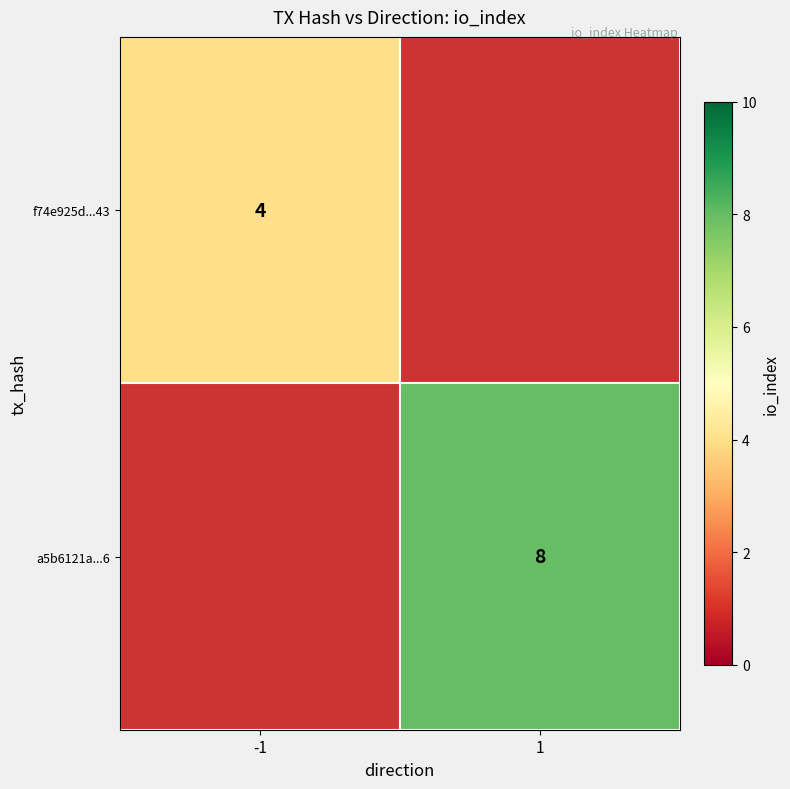

Is it true that a5b6121a...6 equals 11 at 1?

False